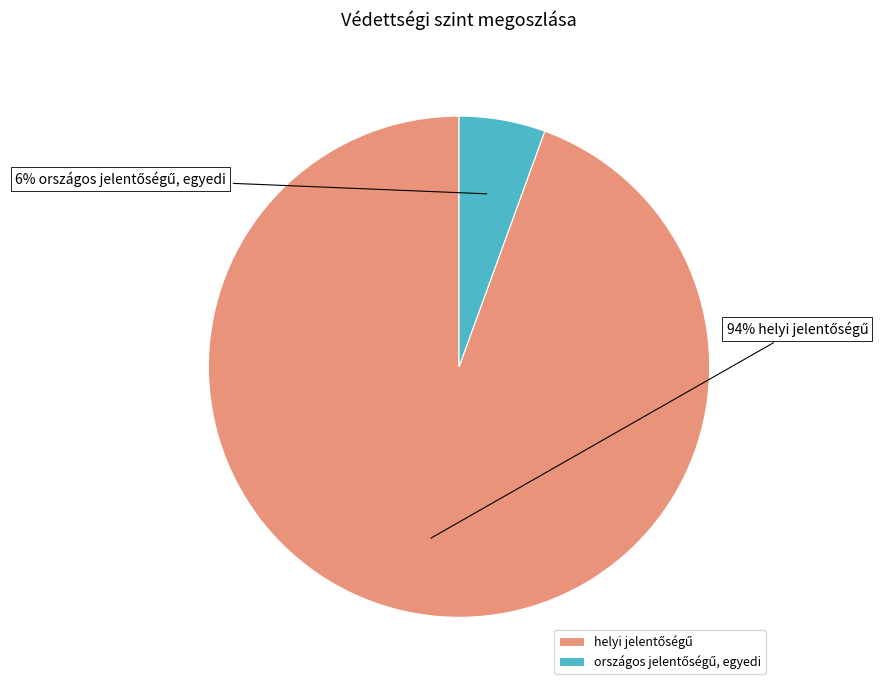

Does any single category account for the majority?

Yes